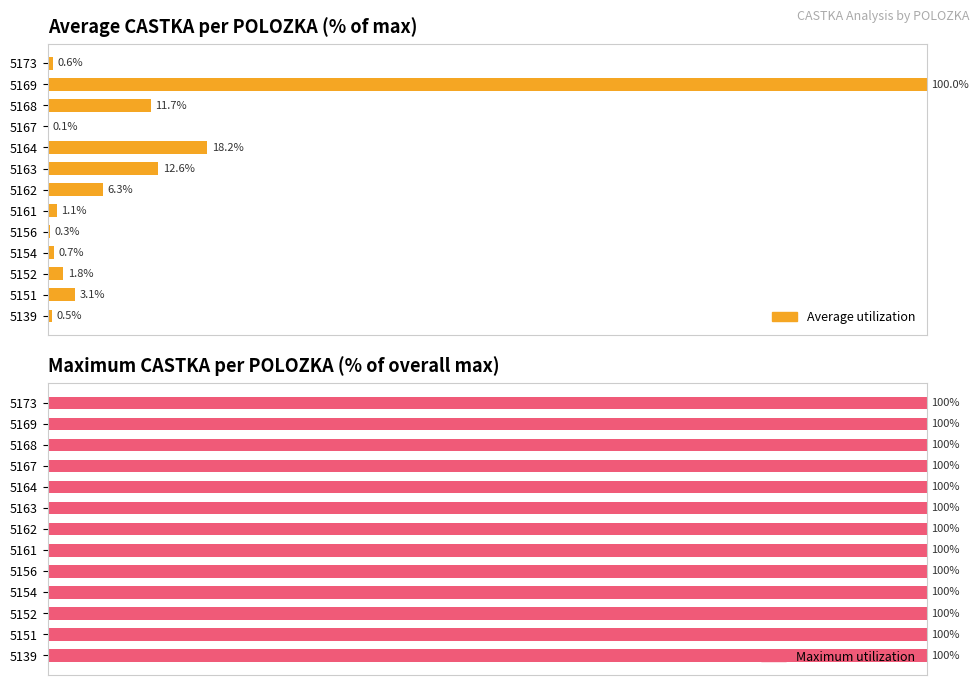

What is the sum of the Average utilization values at 10 and 6?

18.0